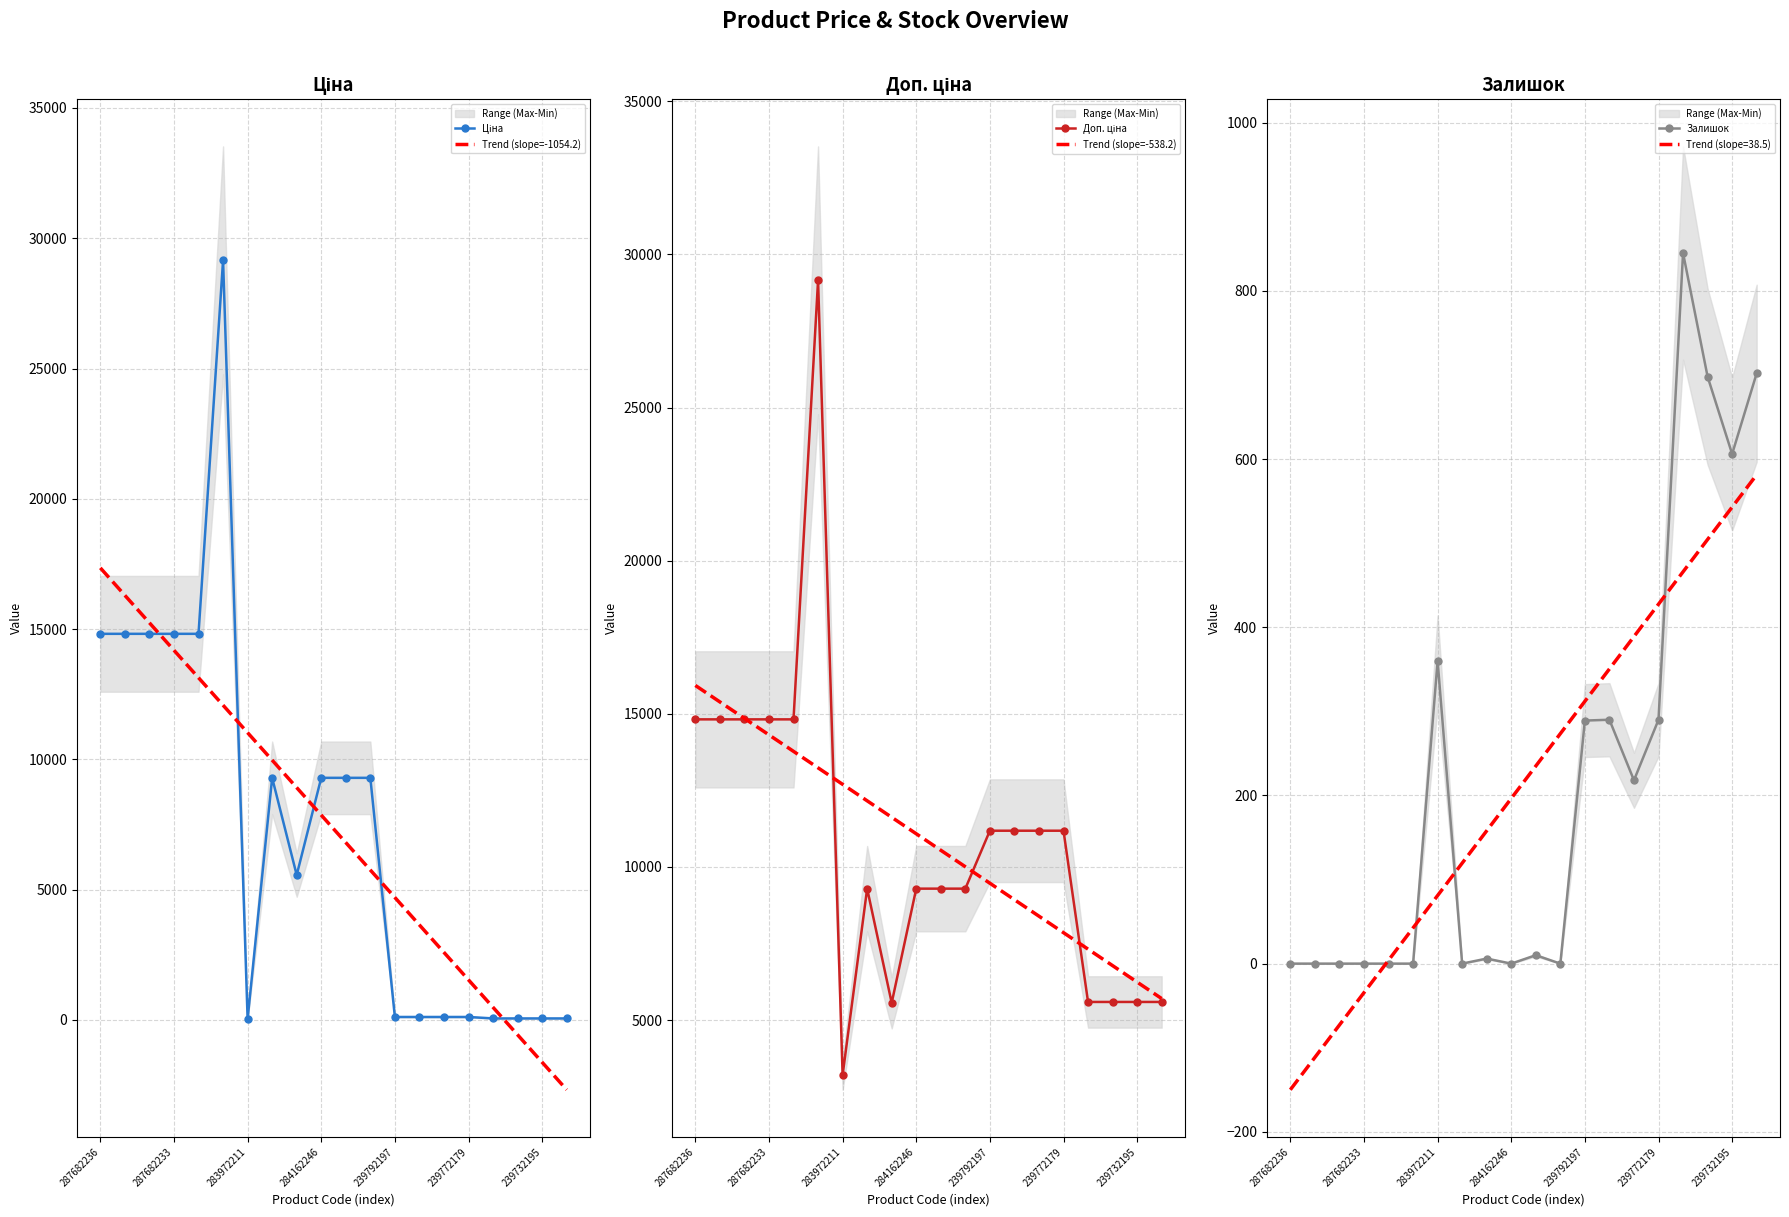

At how many categories does at least one series exceed 3327?

20